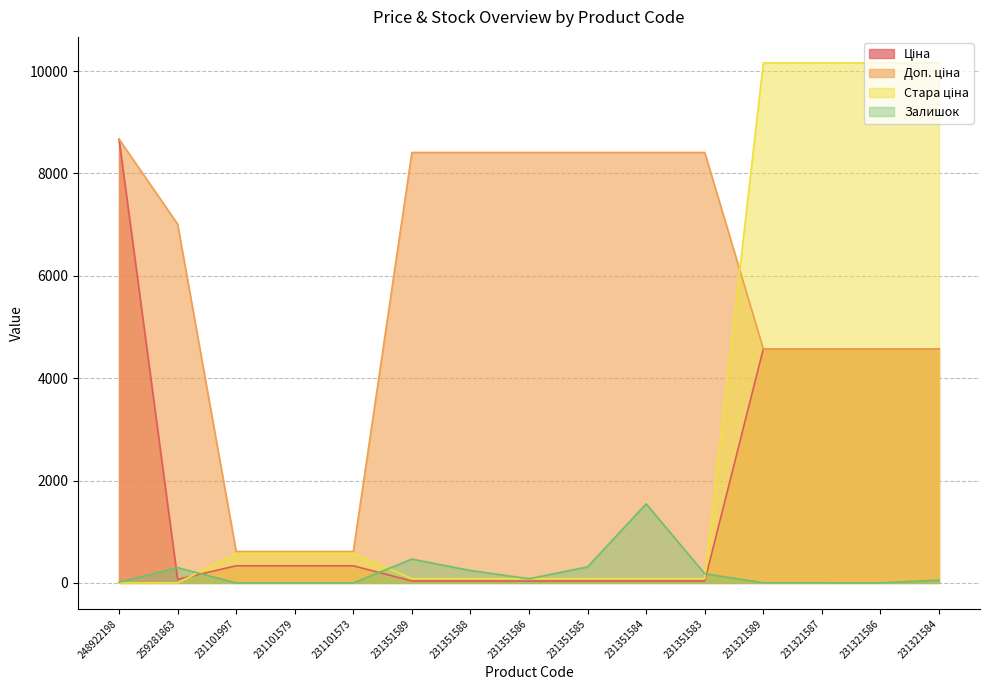

How many lines are shown in the chart?

4